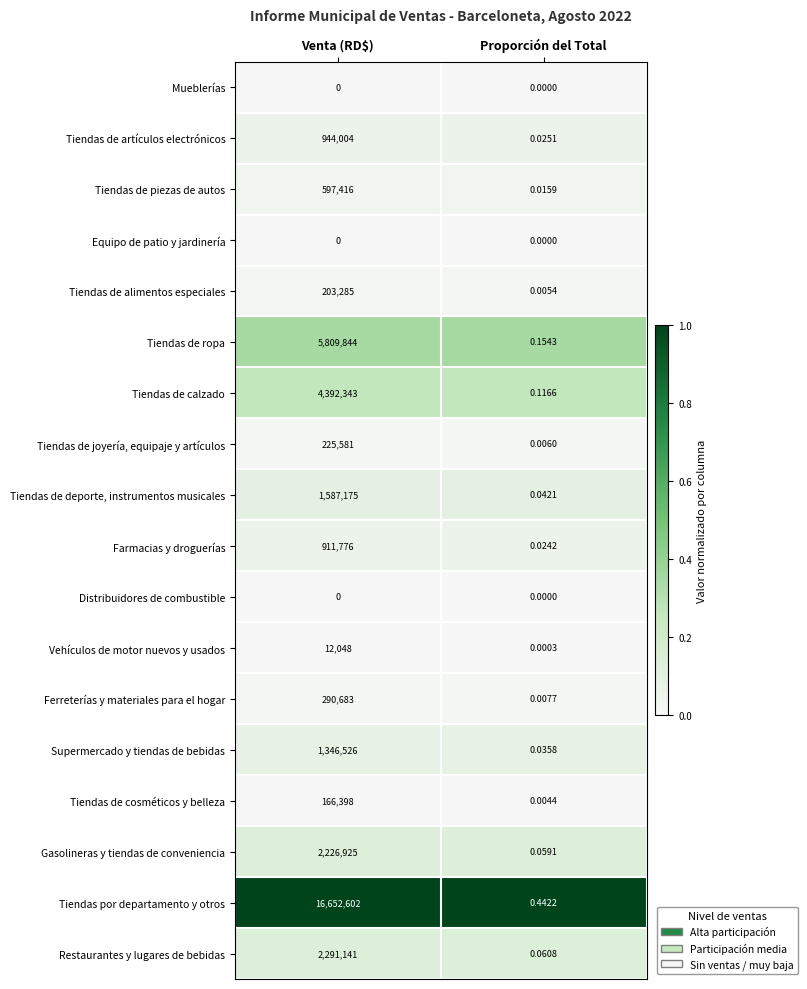

Which series changed the most between Venta (RD$) and Proporción del Total?

Tiendas por departamento y otros